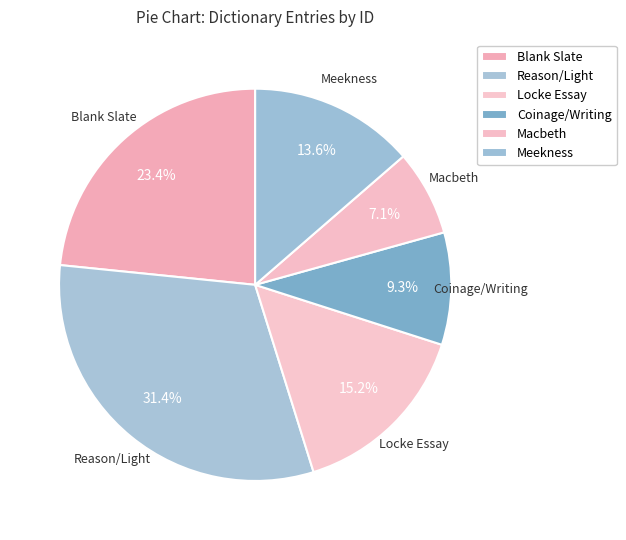

Does Locke Essay account for over 50% of the chart?

No